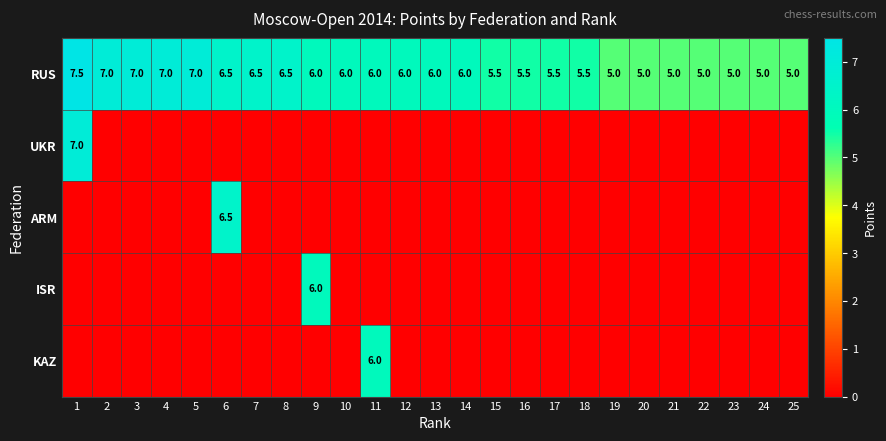

How many distinct data groups are displayed?

5